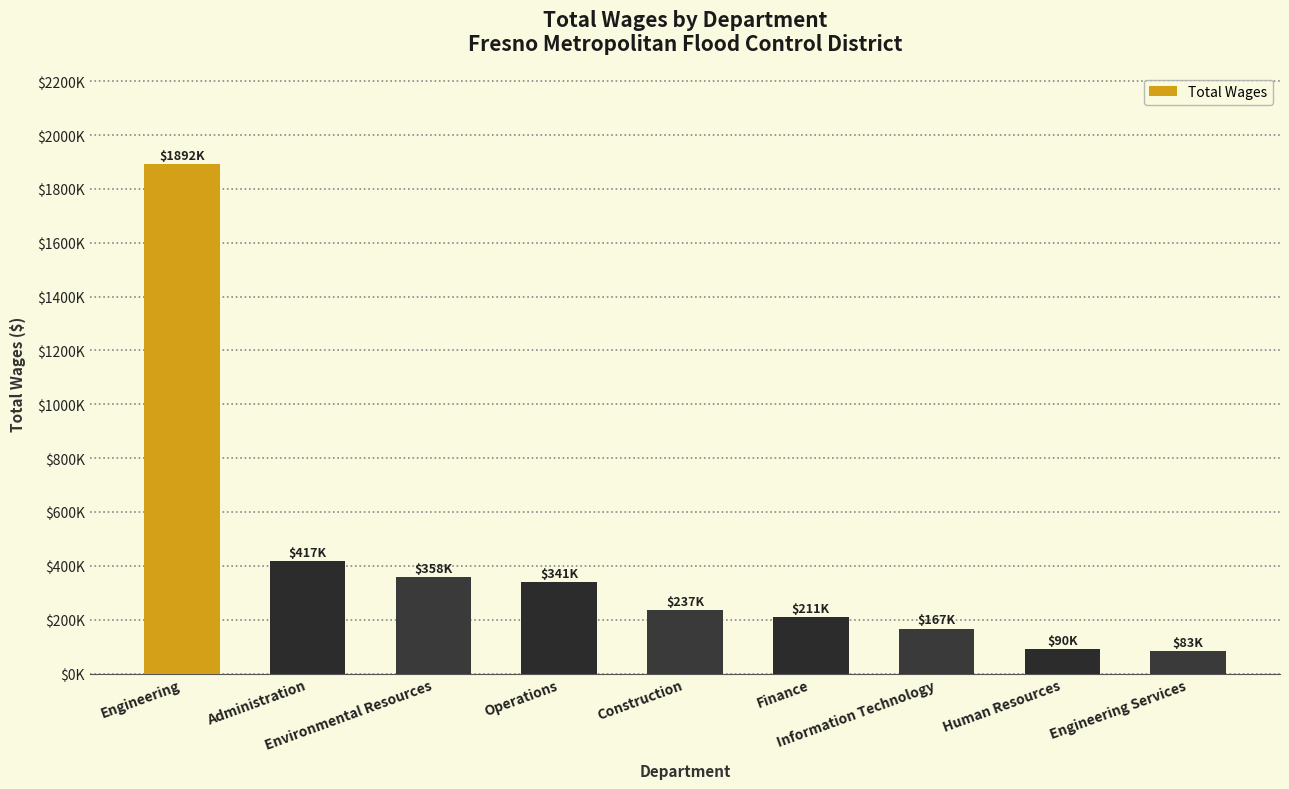

Are the bars horizontal?

No